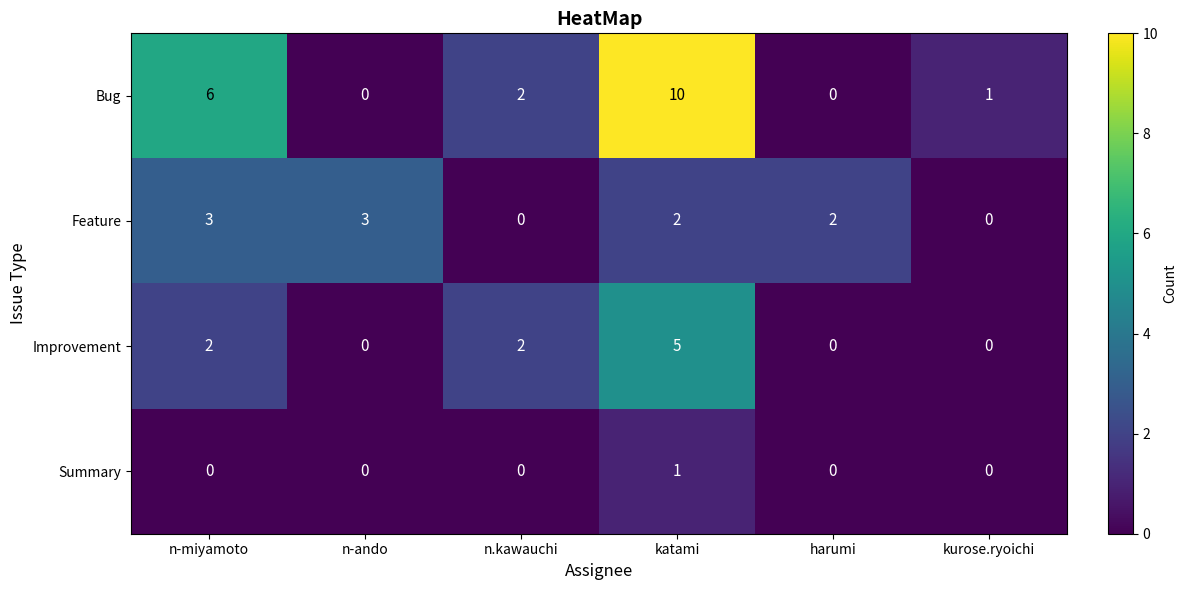

How many data points does each series have?

6